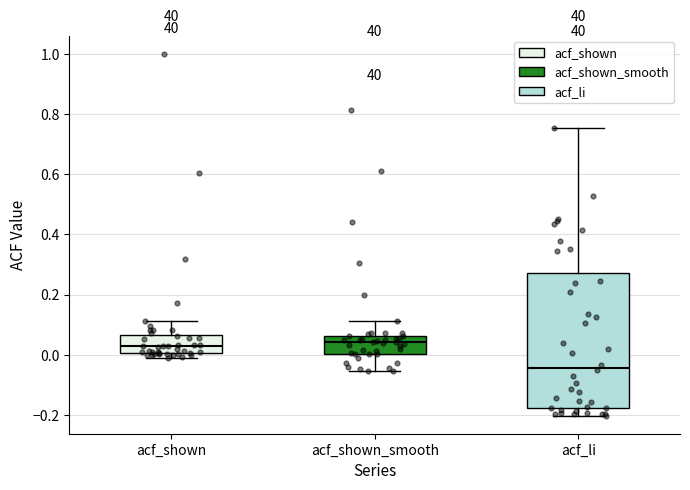

Which box is the tallest, from its lower edge to its upper edge?

acf_li